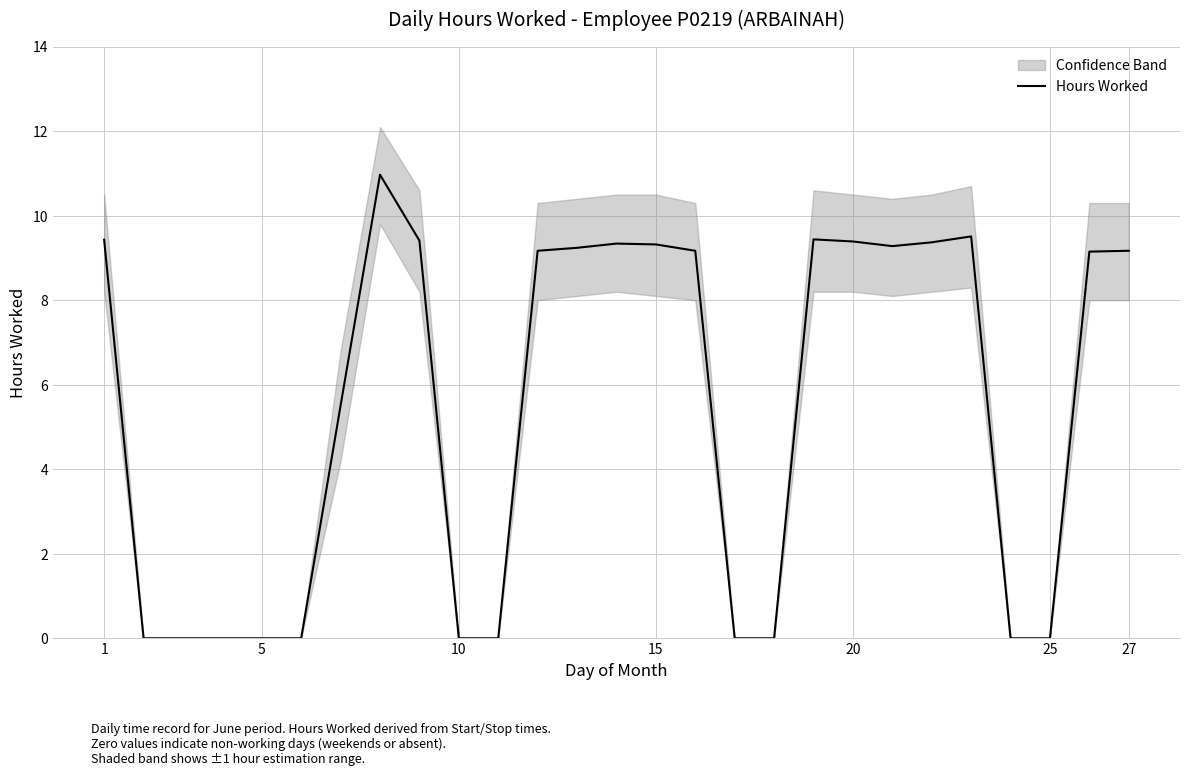

What is the difference between the maximum and minimum values?

11.0